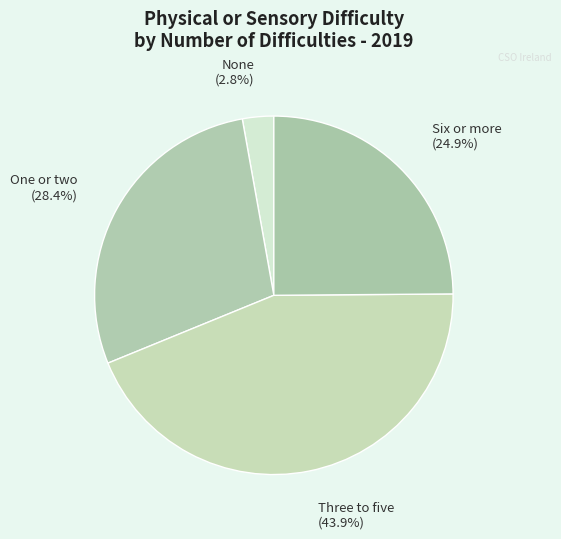

To the nearest percent, what portion does One or two represent?

28%